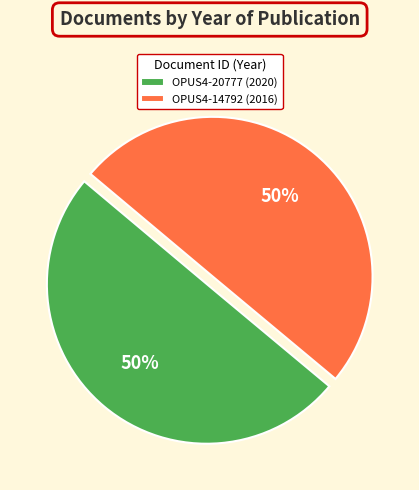

To the nearest percent, what is the average slice percentage?

50%